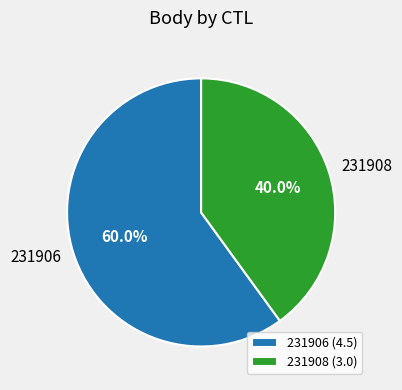

Between 231906 and 231908, which is larger?

231906